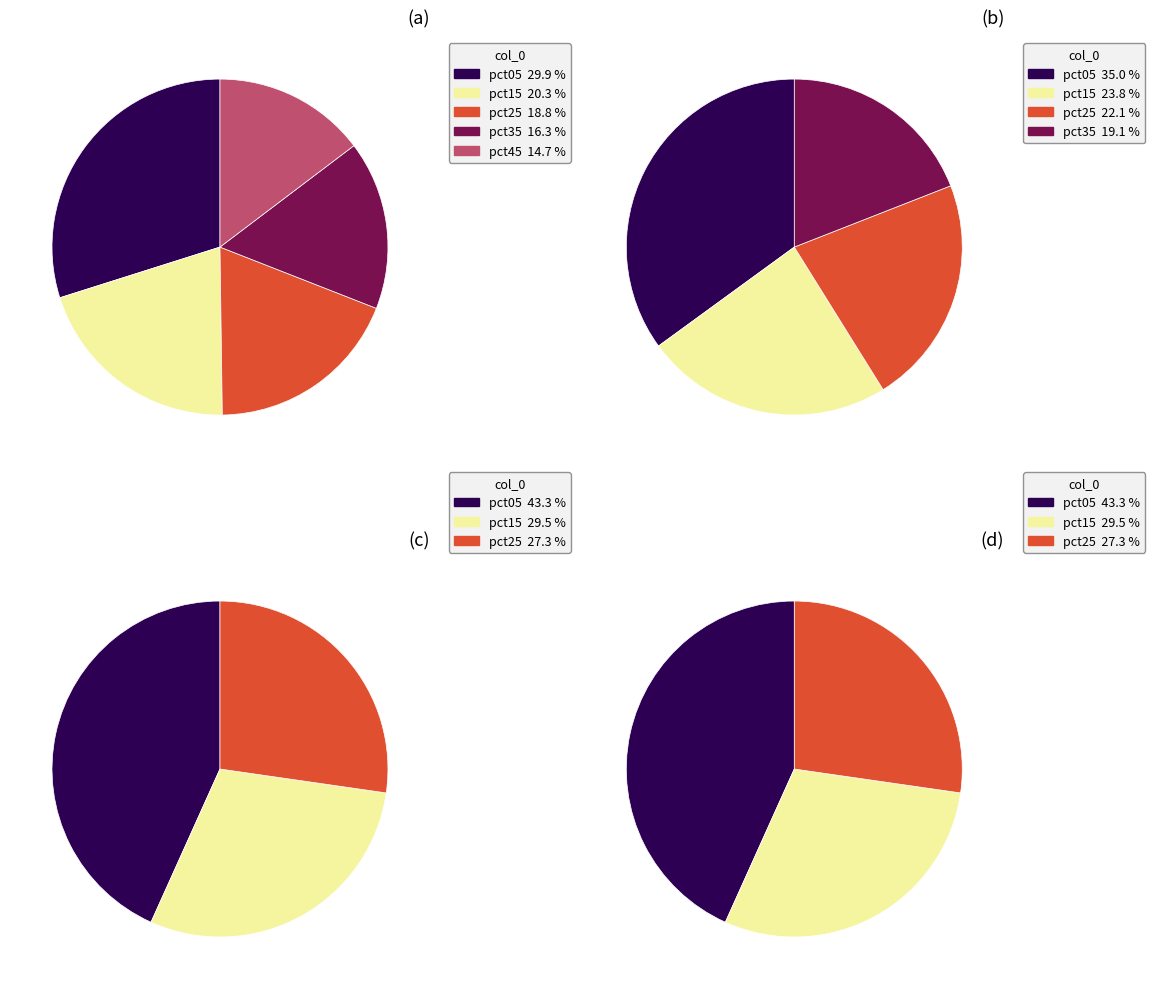

The pct85 slice represents 2% of the pie. True or false?

False